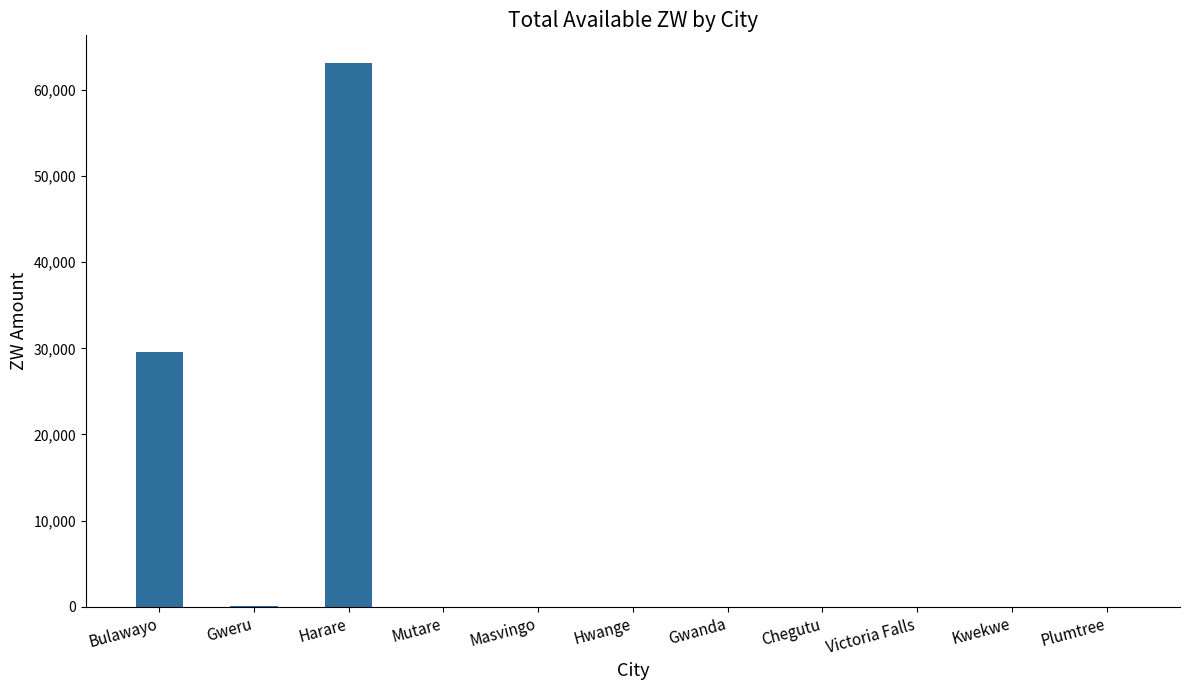

What is the ratio of the value at Harare to the value at Masvingo?

2182.1